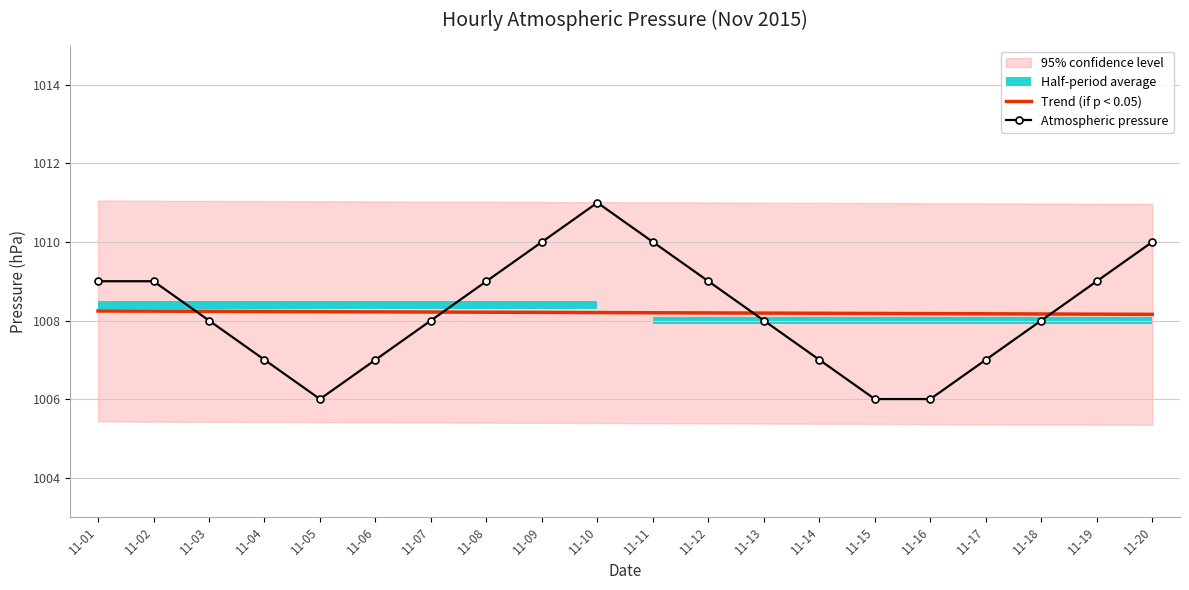

Reading left to right, what are all the values shown in this chart?

Trend (if p < 0.05): 11-01=1008.2	11-02=1008.2	11-03=1008.2	11-04=1008.2	11-05=1008.2	11-06=1008.2	11-07=1008.2	11-08=1008.2	11-09=1008.2	11-10=1008.2	11-11=1008.2	11-12=1008.2	11-13=1008.2	11-14=1008.2	11-15=1008.2	11-16=1008.2	11-17=1008.2	11-18=1008.2	11-19=1008.2	11-20=1008.2
Atmospheric pressure: 11-01=1009.0	11-02=1009.0	11-03=1008.0	11-04=1007.0	11-05=1006.0	11-06=1007.0	11-07=1008.0	11-08=1009.0	11-09=1010.0	11-10=1011.0	11-11=1010.0	11-12=1009.0	11-13=1008.0	11-14=1007.0	11-15=1006.0	11-16=1006.0	11-17=1007.0	11-18=1008.0	11-19=1009.0	11-20=1010.0